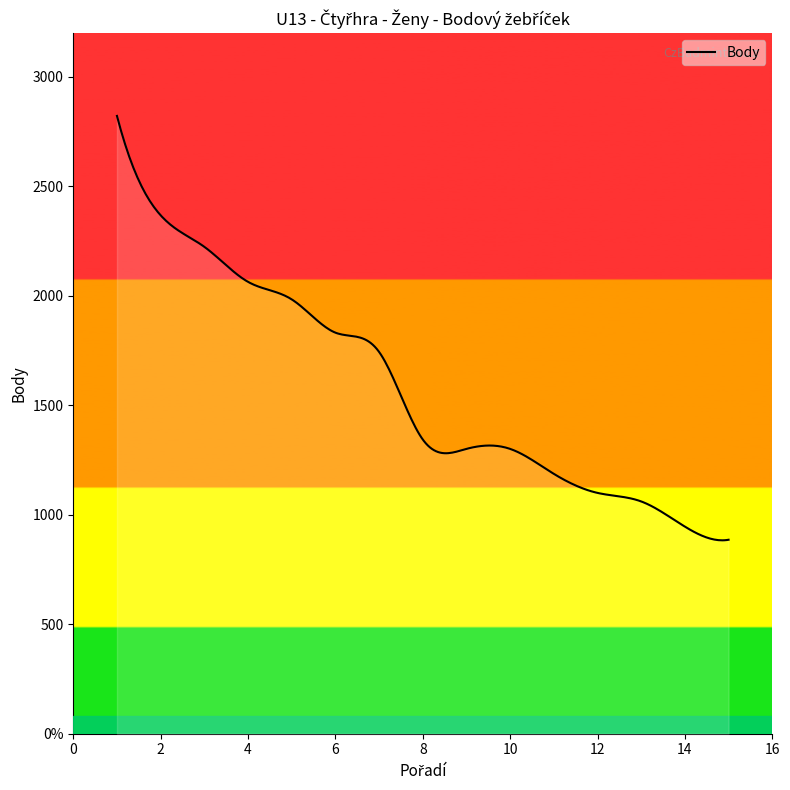

Does the chart have visible grid lines?

No